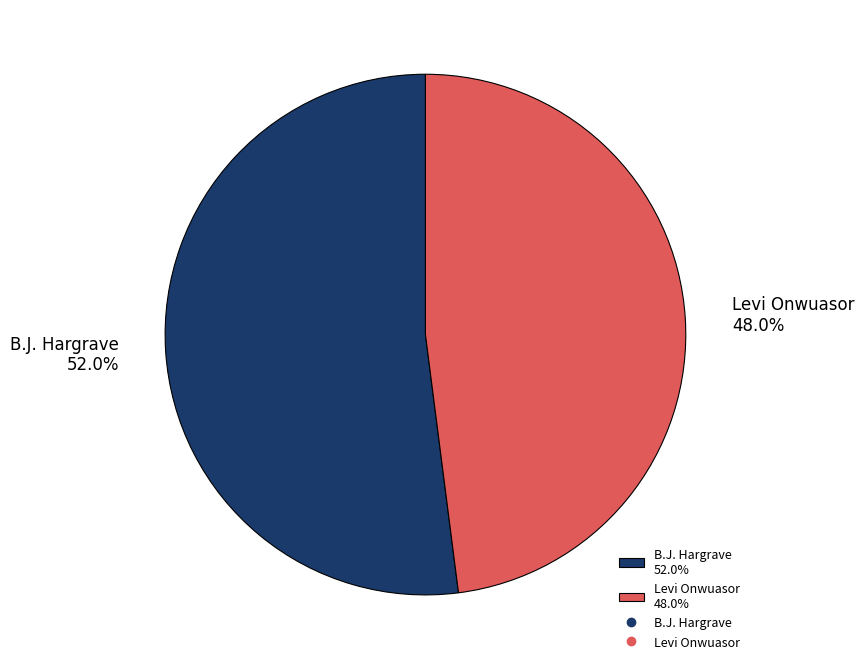

To the nearest percent, what portion does B.J. Hargrave represent?

52%